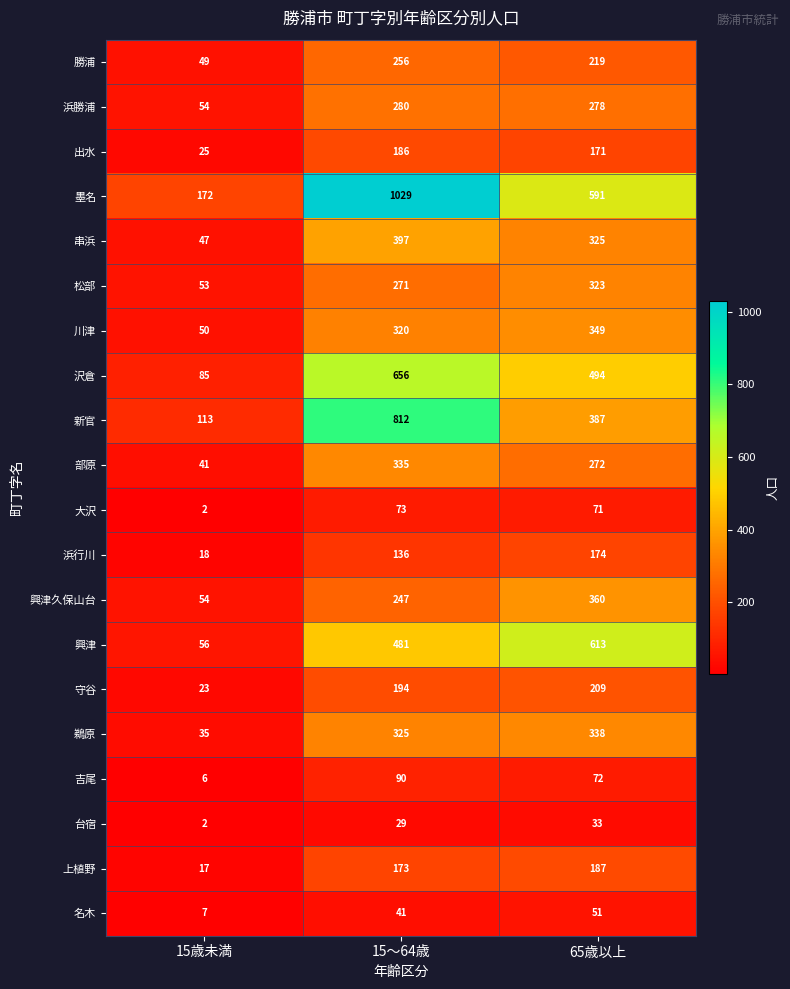

Rank the series at 15～64歳 from lowest to highest value.

台宿, 名木, 大沢, 吉尾, 浜行川, 上植野, 出水, 守谷, 興津久保山台, 勝浦, 松部, 浜勝浦, 川津, 鵜原, 部原, 串浜, 興津, 沢倉, 新官, 墨名